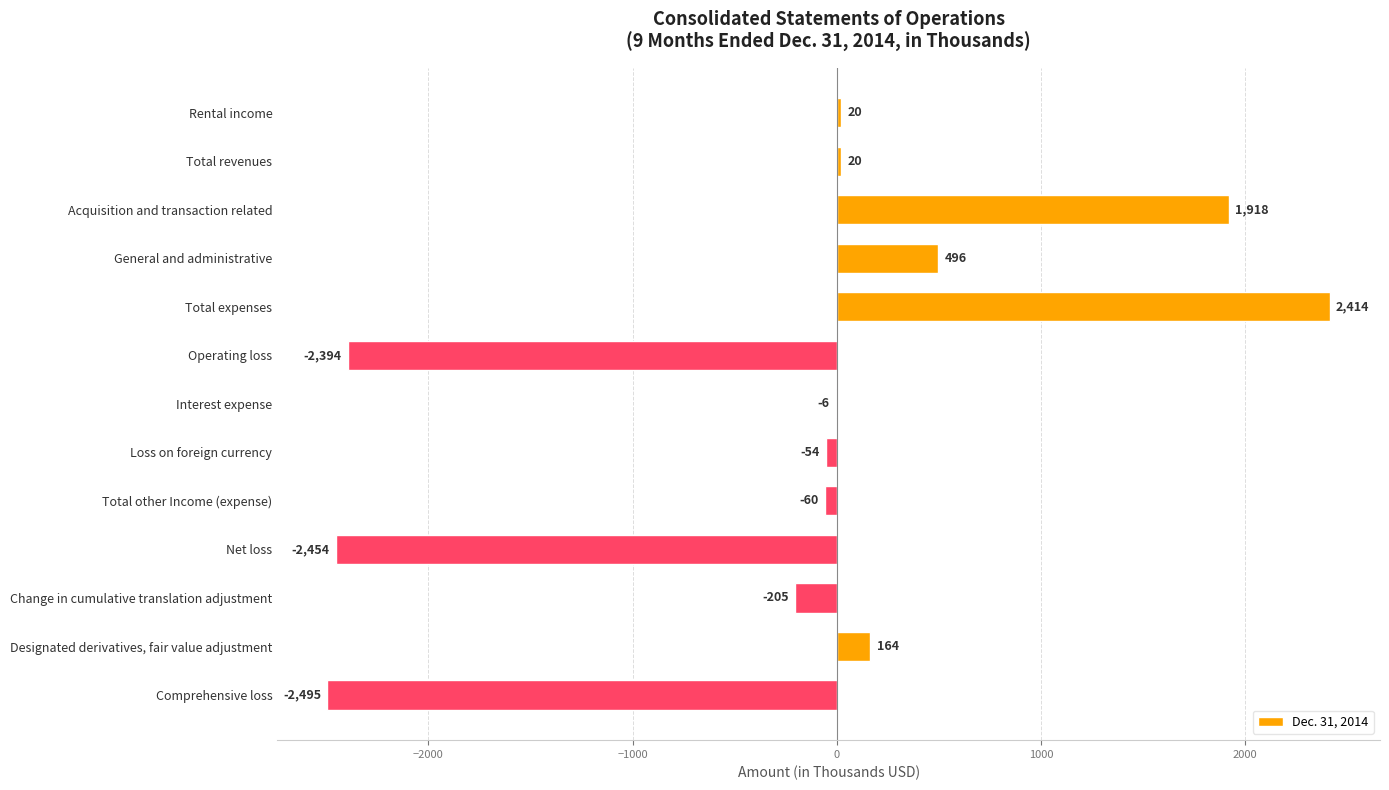

Read the value at Designated derivatives, fair value adjustment, to the nearest 50.

150